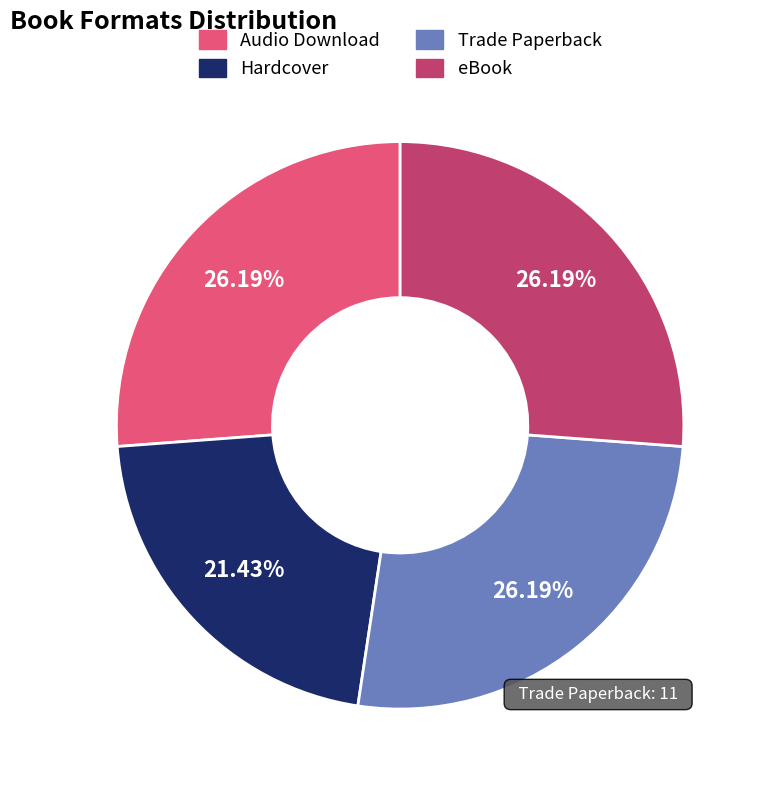

How many slices are in this pie chart?

4